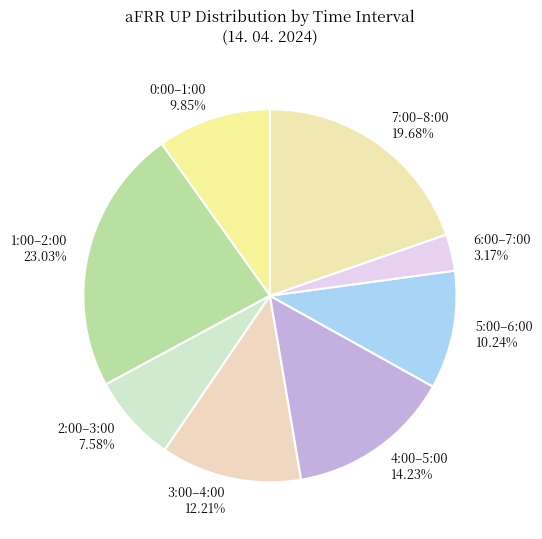

How many slices are in this pie chart?

8